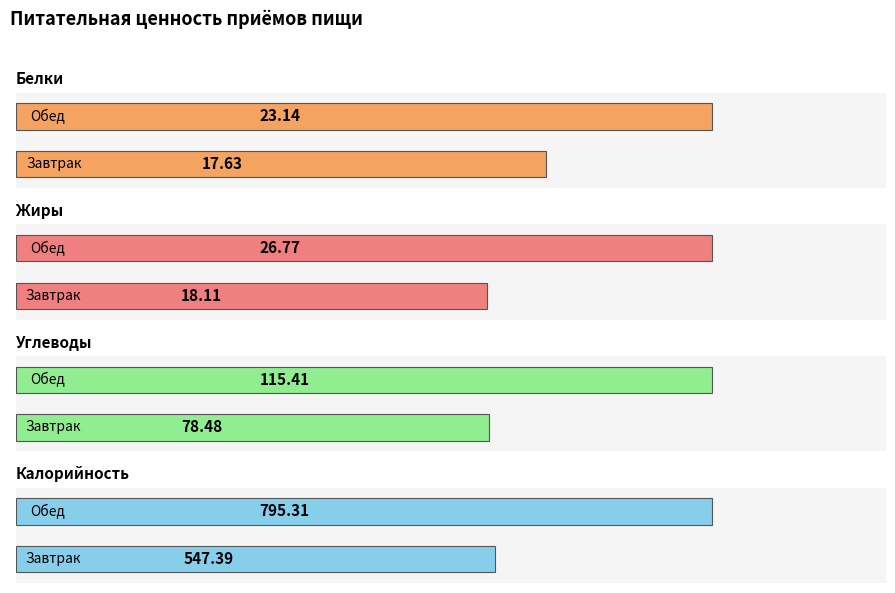

What is the average value of the Жиры series?

22.4